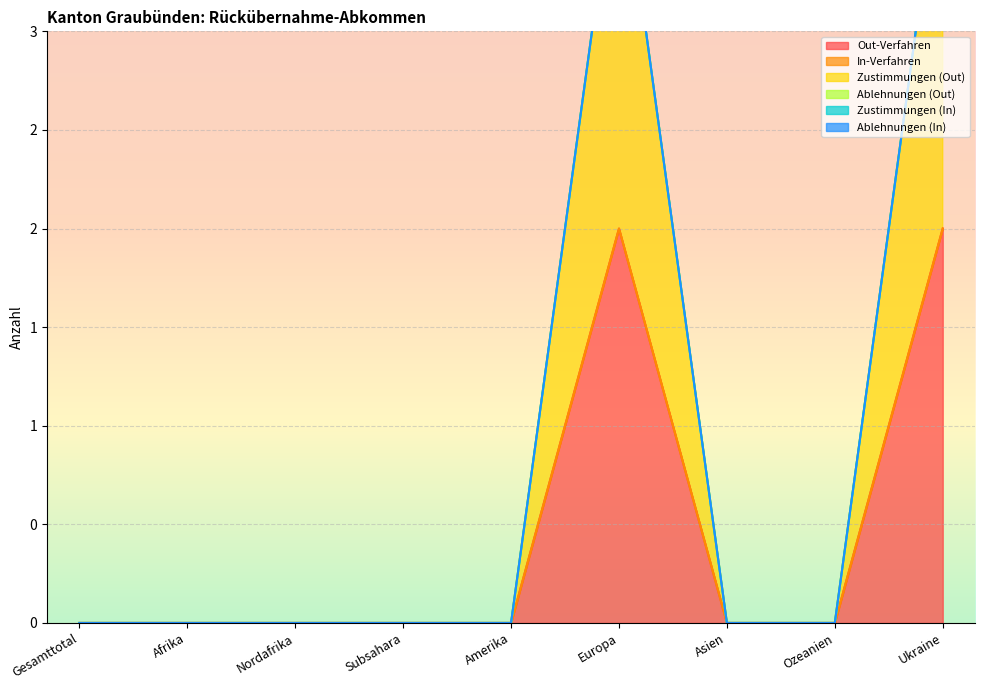

What is the highest value of the Out-Verfahren series?

2